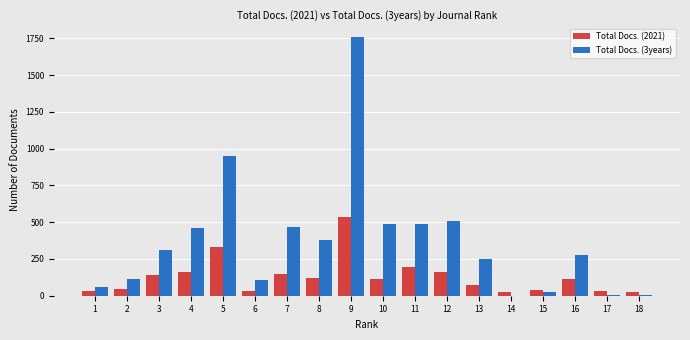

Which series has the largest total across all categories?

Total Docs. (3years)